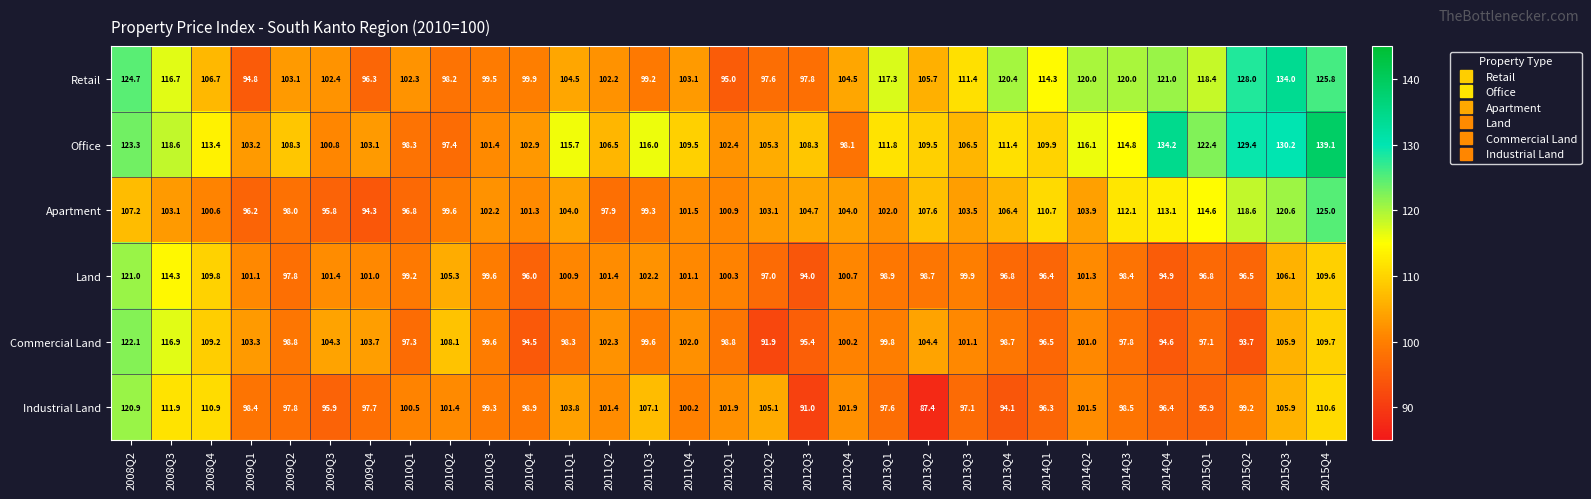

Where does the Commercial Land series first go above 99?

2008Q2